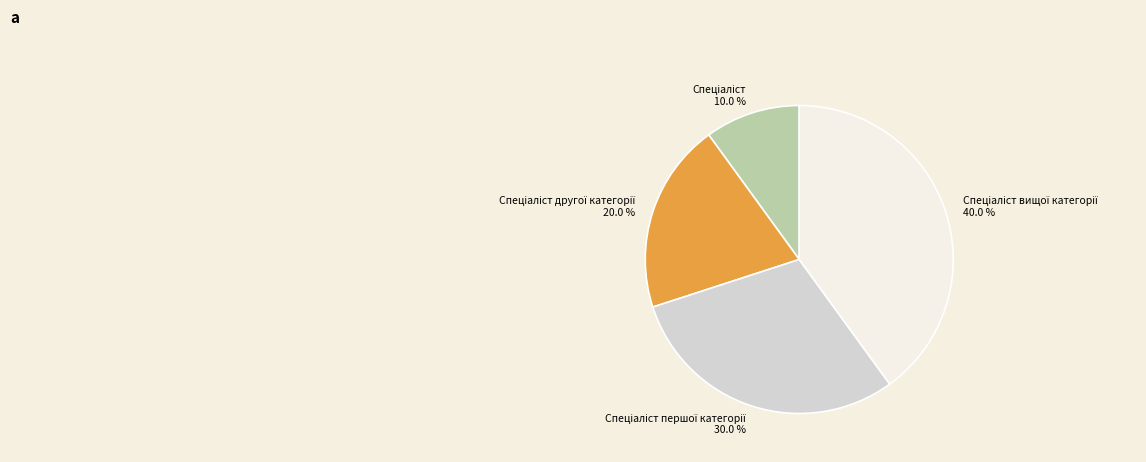

How many slices are in this pie chart?

4